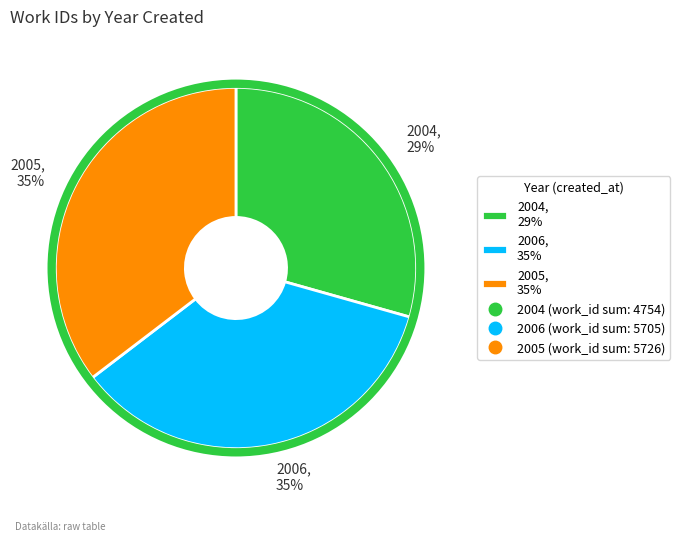

Does any single category account for the majority?

No